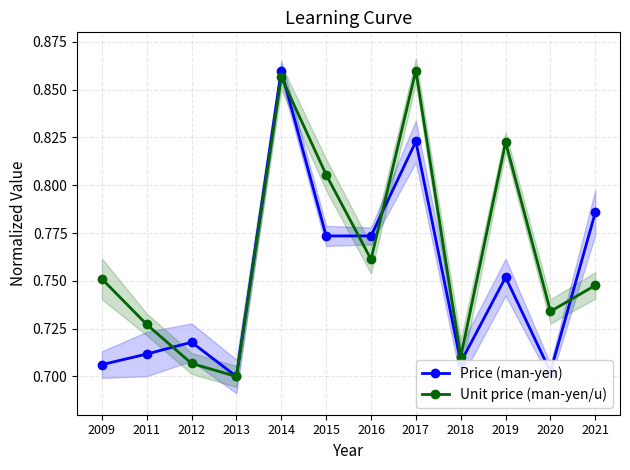

At which category is the sum across all series the highest?

2014